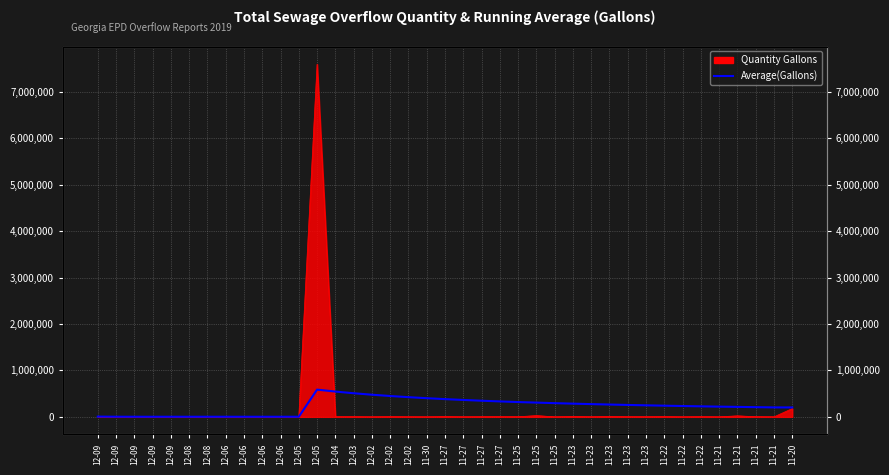

What is the change in value from 12-05 to 11-21?

+217571.0